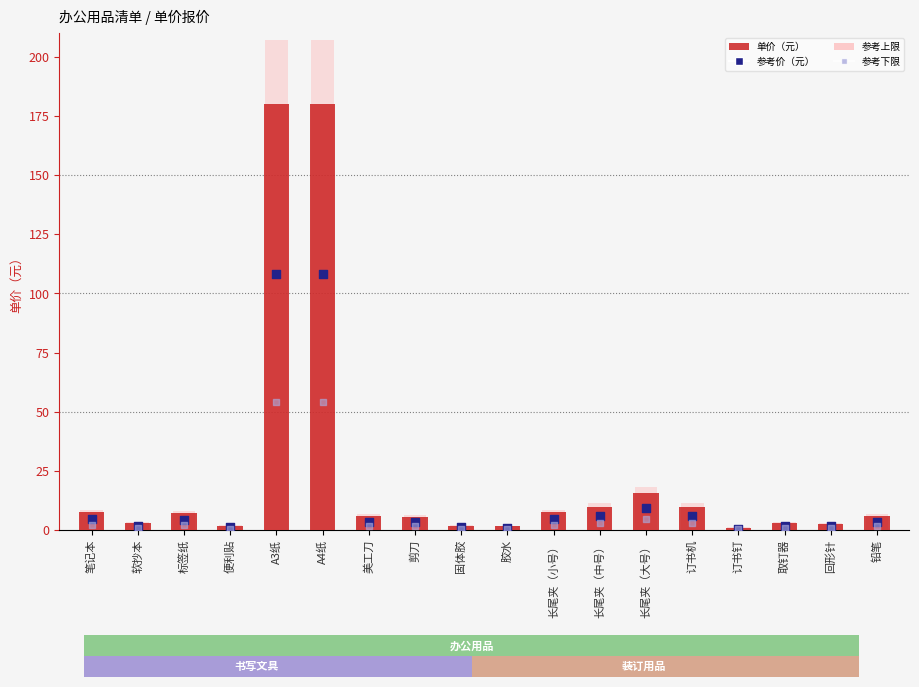

Which series has the widest spread of Y values?

参考上限